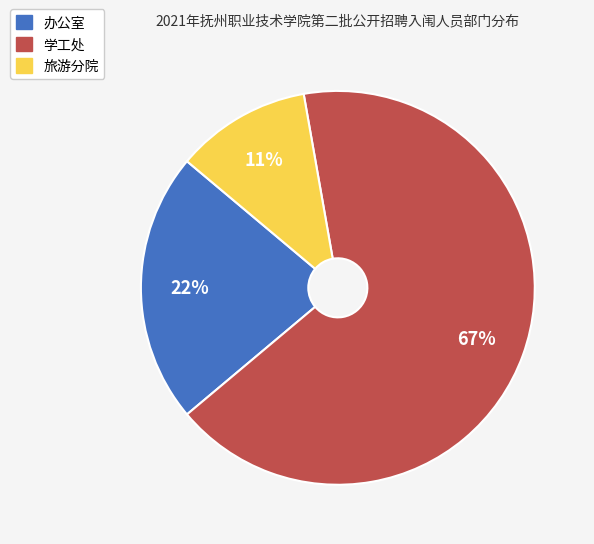

Between 学工处 and 旅游分院, which is larger?

学工处